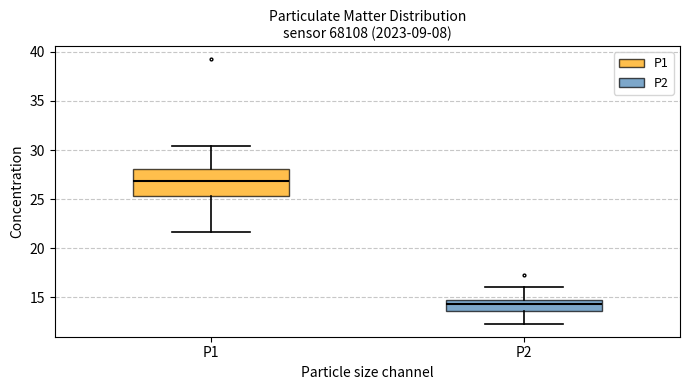

Which box is the tallest, from its lower edge to its upper edge?

P1